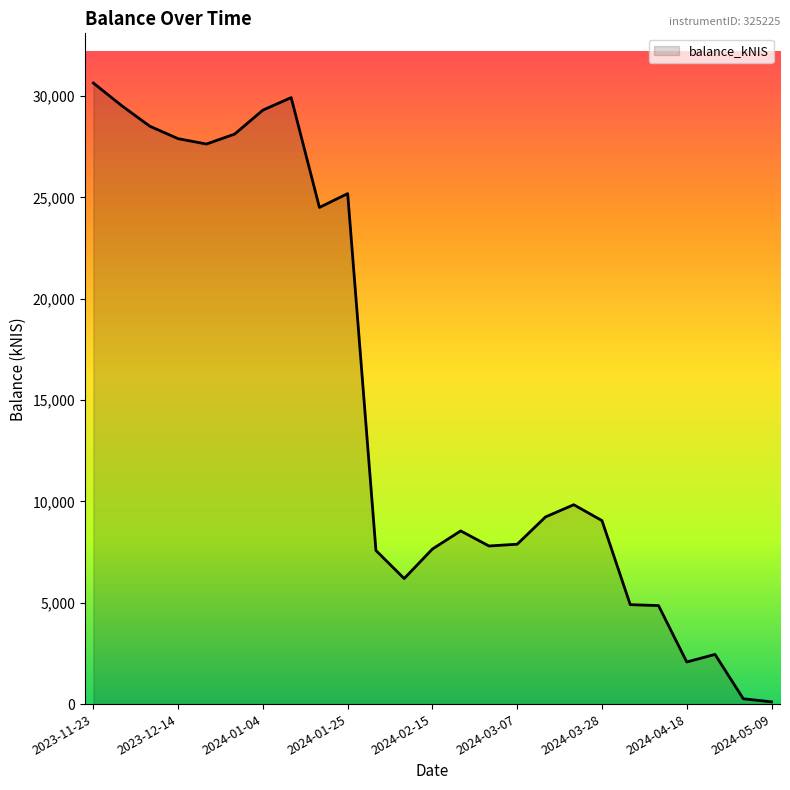

What is the difference between the maximum and minimum values?

30534.0